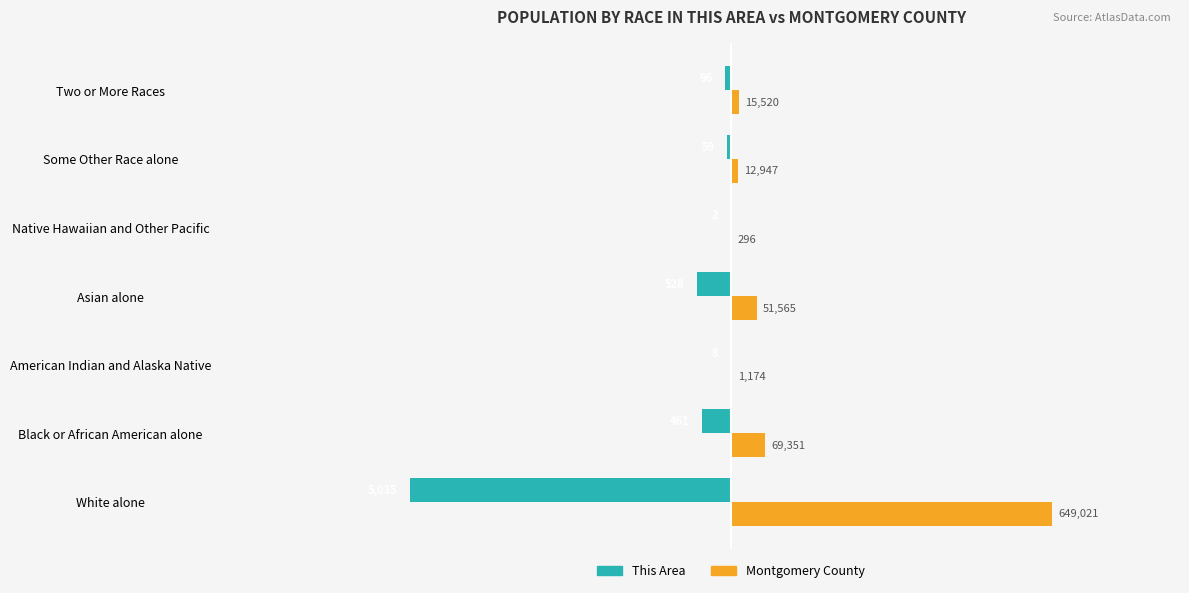

What are all the series names shown in the legend?

This Area, Montgomery County